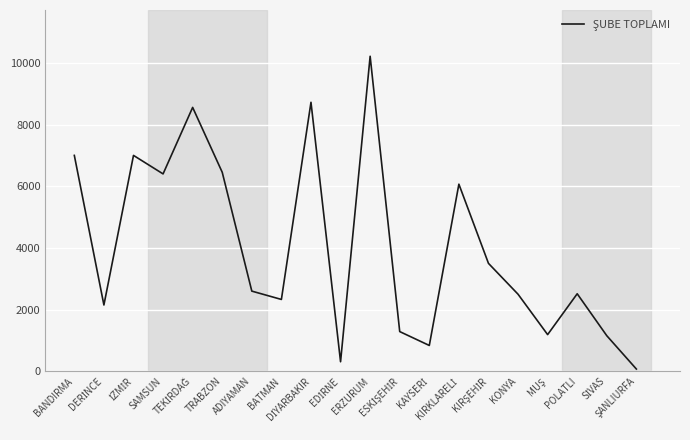

Where does the data first go above 2600?

BANDIRMA